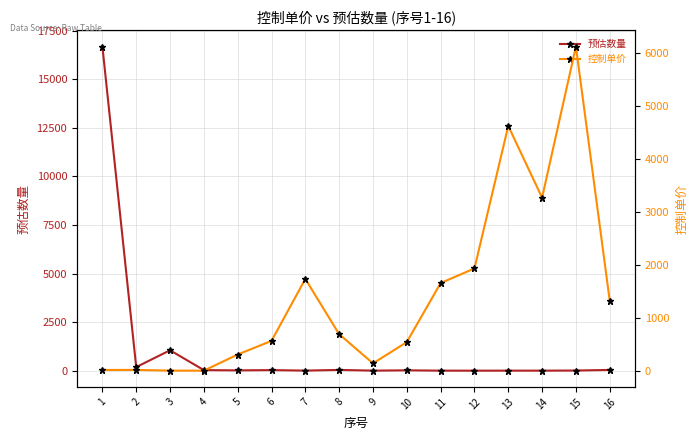

Which series has the largest total across all categories?

控制单价